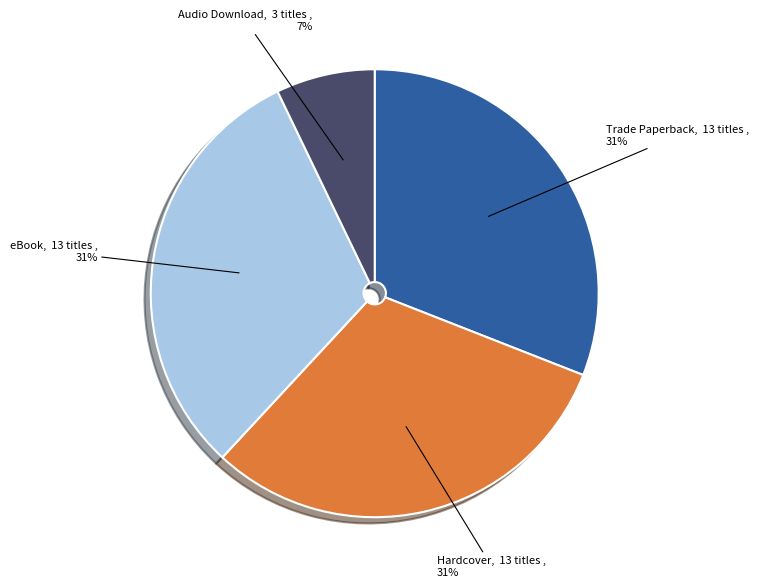

Does eBook account for over 50% of the chart?

No